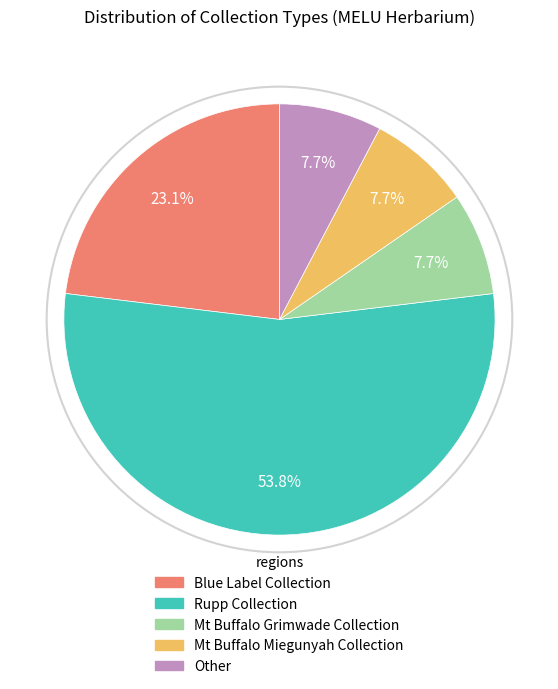

Does Mt Buffalo Grimwade Collection represent more than half of the total?

No